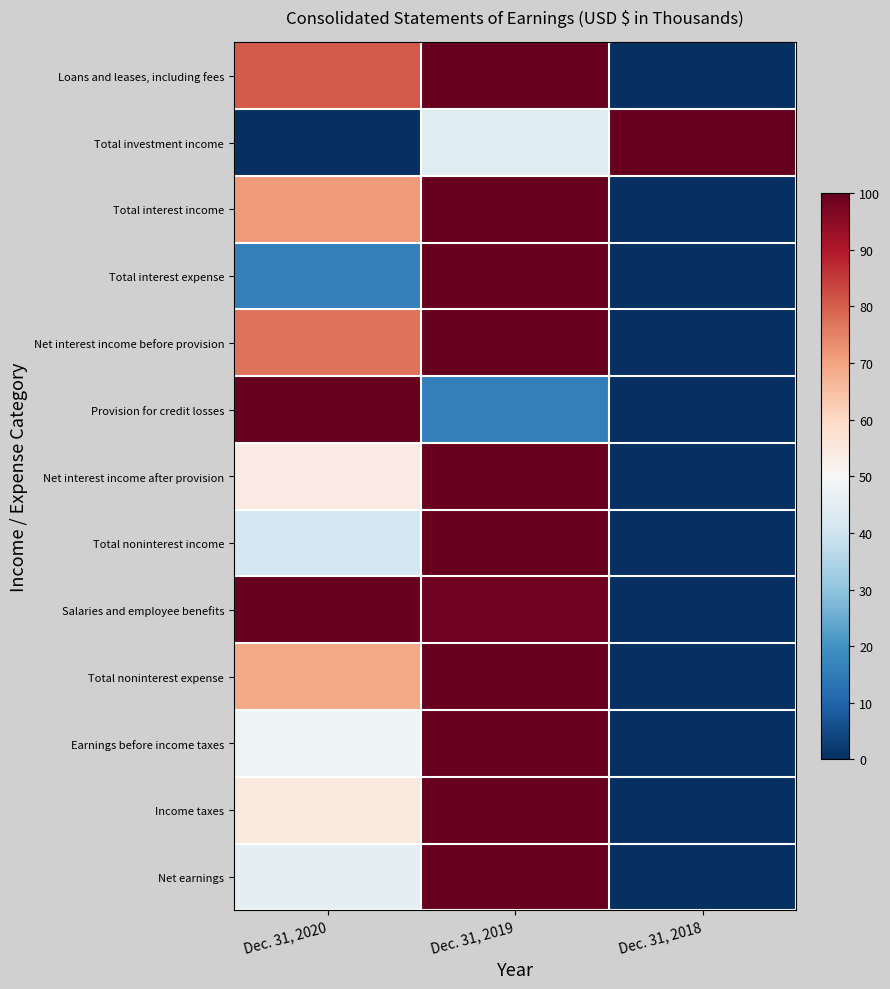

How many data points does each series have?

3